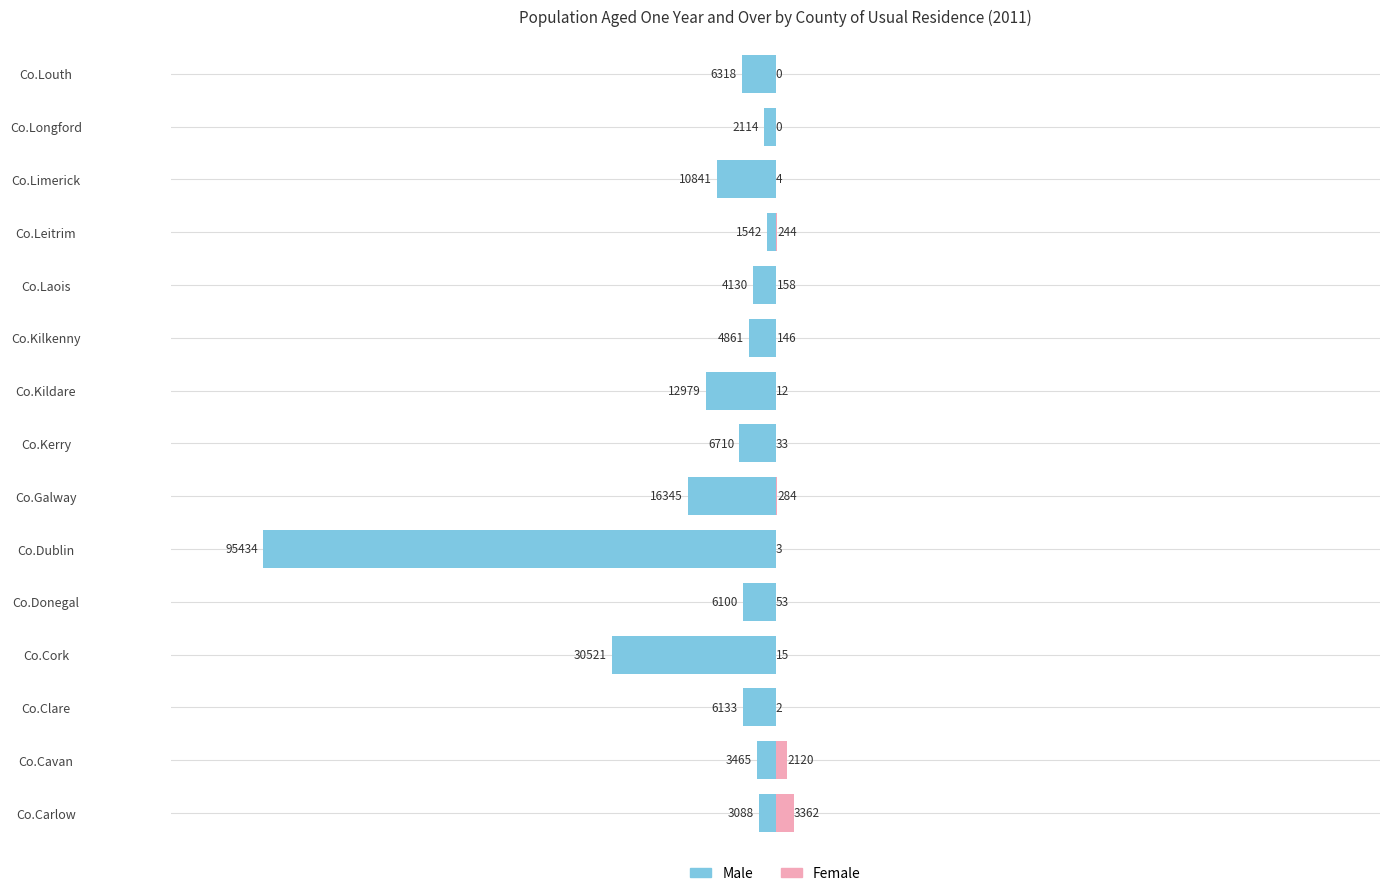

What is the sum of all Male values?

-210581